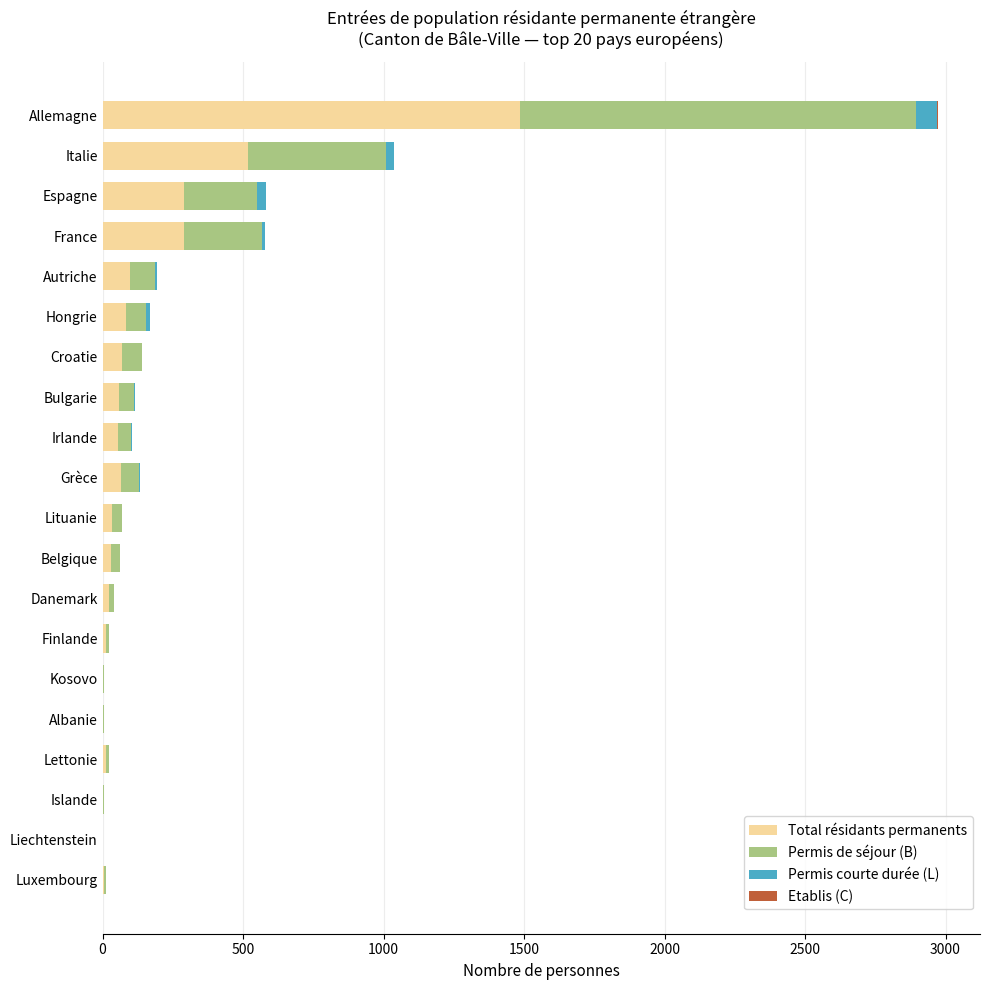

Which category has the highest value in the Total résidants permanents series?

Allemagne